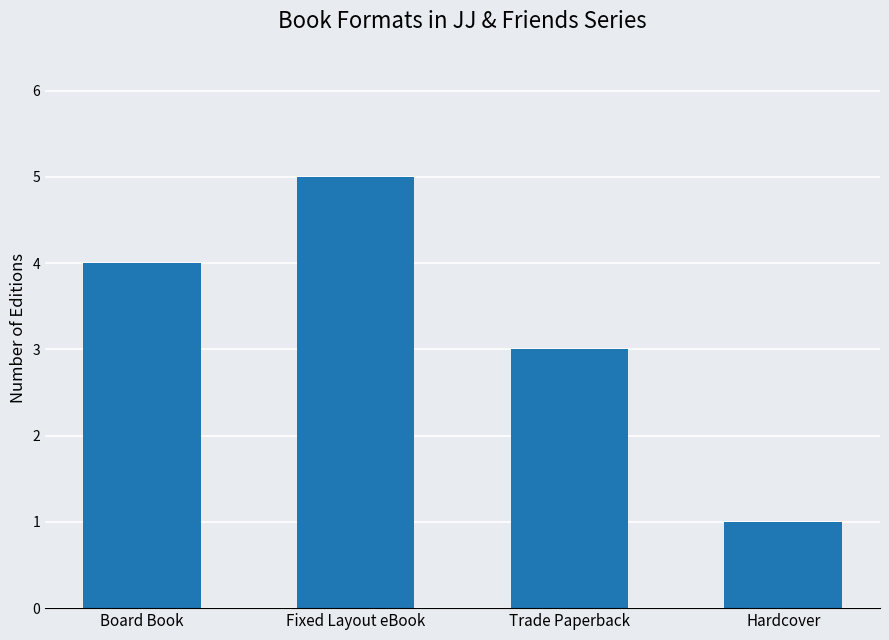

What is the label of the 1st bar from the right?

Hardcover